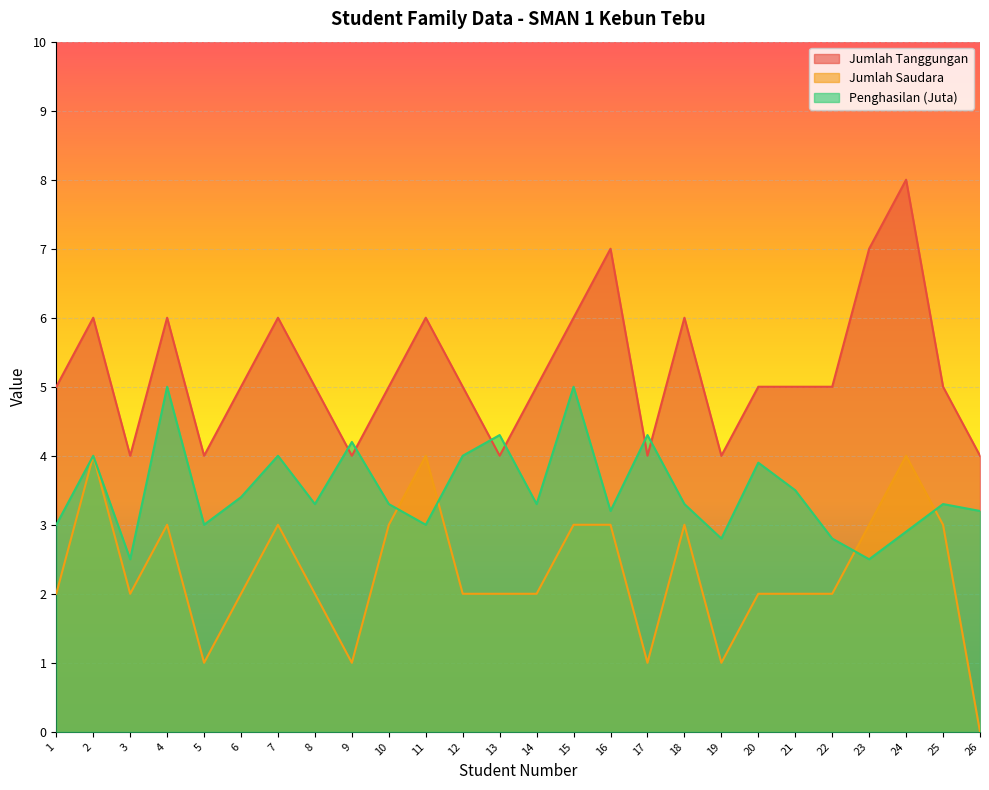

How many interior local peaks does the Penghasilan (Juta) series have?

9